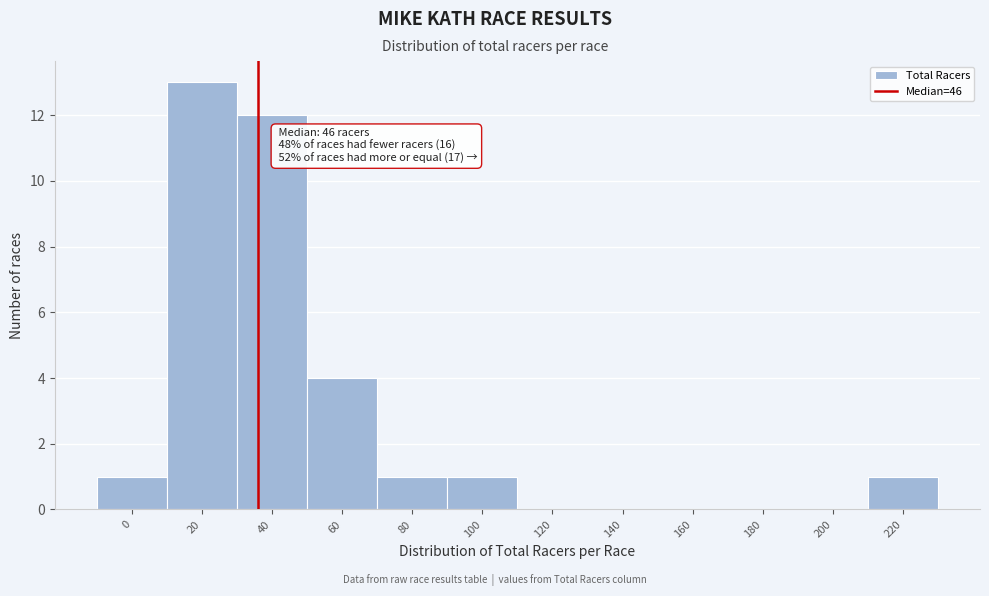

Reading right to left, extract all data points from this chart.

220=1	200=0	180=0	160=0	140=0	120=0	100=1	80=1	60=4	40=12	20=13	0=1